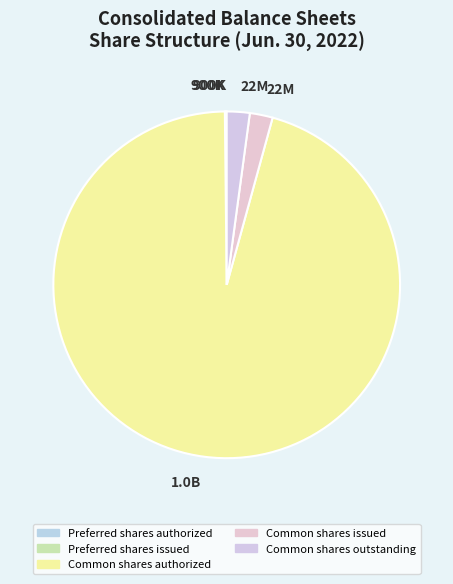

Count the number of slices in the pie.

5